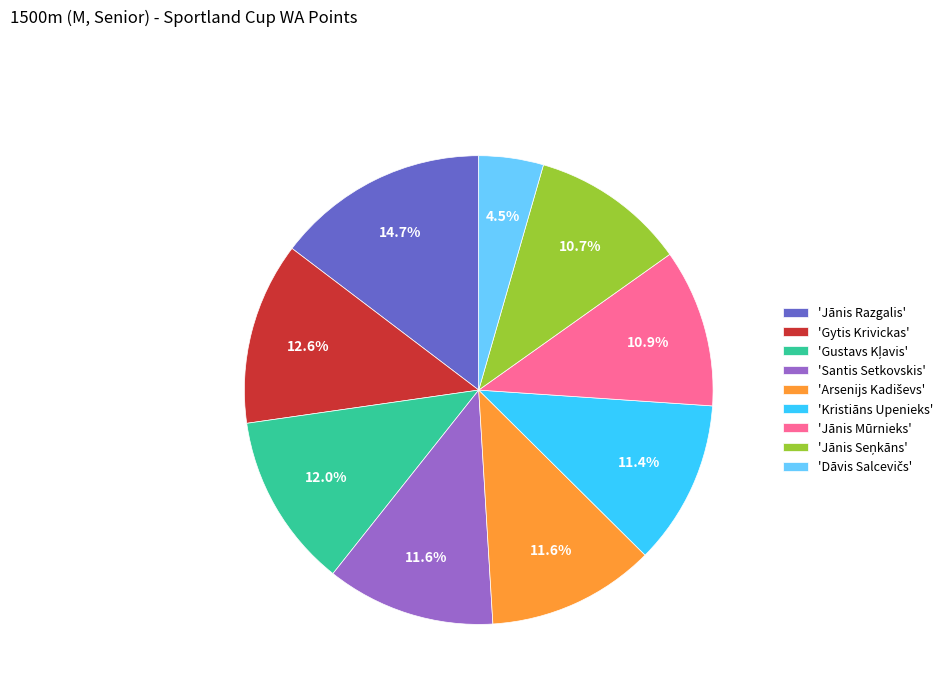

What percentage is NOT represented by 'Jānis Razgalis'?

85.3%